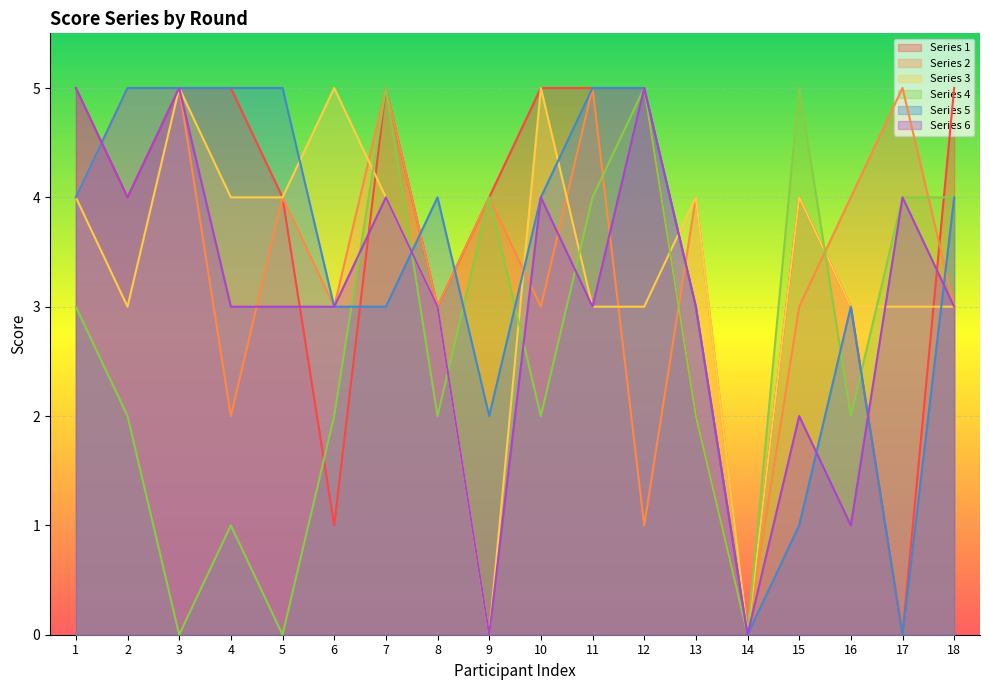

Reading right to left, transcribe all the data shown in this chart.

Series 1: 18=5	17=0	16=3	15=4	14=0	13=2	12=5	11=5	10=5	9=4	8=3	7=5	6=1	5=4	4=5	3=5	2=4	1=5
Series 2: 18=3	17=5	16=4	15=3	14=0	13=4	12=1	11=5	10=3	9=4	8=3	7=5	6=3	5=4	4=2	3=5	2=5	1=4
Series 3: 18=3	17=3	16=3	15=4	14=0	13=4	12=3	11=3	10=5	9=0	8=3	7=4	6=5	5=4	4=4	3=5	2=3	1=4
Series 4: 18=4	17=4	16=2	15=5	14=0	13=2	12=5	11=4	10=2	9=4	8=2	7=5	6=2	5=0	4=1	3=0	2=2	1=3
Series 5: 18=4	17=0	16=3	15=1	14=0	13=3	12=5	11=5	10=4	9=2	8=4	7=3	6=3	5=5	4=5	3=5	2=5	1=4
Series 6: 18=3	17=4	16=1	15=2	14=0	13=3	12=5	11=3	10=4	9=0	8=3	7=4	6=3	5=3	4=3	3=5	2=4	1=5